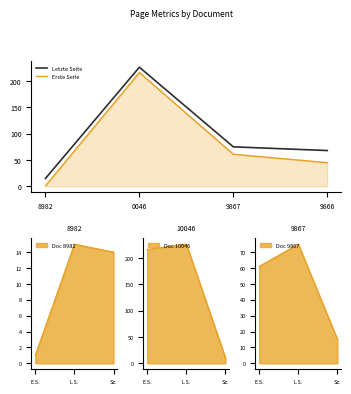

Which category has the highest value in the Letzte Seite series?

0046